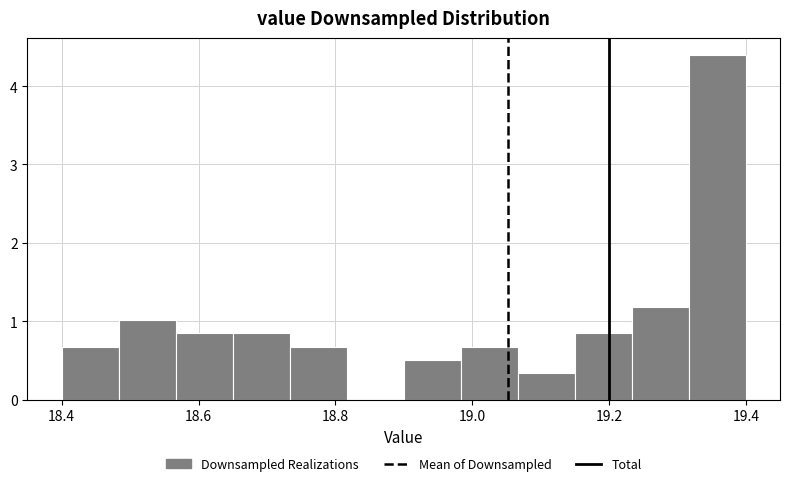

Reading left to right, transcribe this chart: for each bar, give the range it covers on the x-axis and its height. Neither the bar edges nor the heights are printed on the chart, so give them approximately, as read against the axes.

18.40 to 18.48: 0.7
18.48 to 18.56: 1.0
18.56 to 18.66: 0.8
18.66 to 18.74: 0.8
18.74 to 18.82: 0.7
18.82 to 18.90: 0
18.90 to 18.98: 0.5
18.98 to 19.06: 0.7
19.06 to 19.16: 0.3
19.16 to 19.24: 0.8
19.24 to 19.32: 1.2
19.32 to 19.40: 4.4